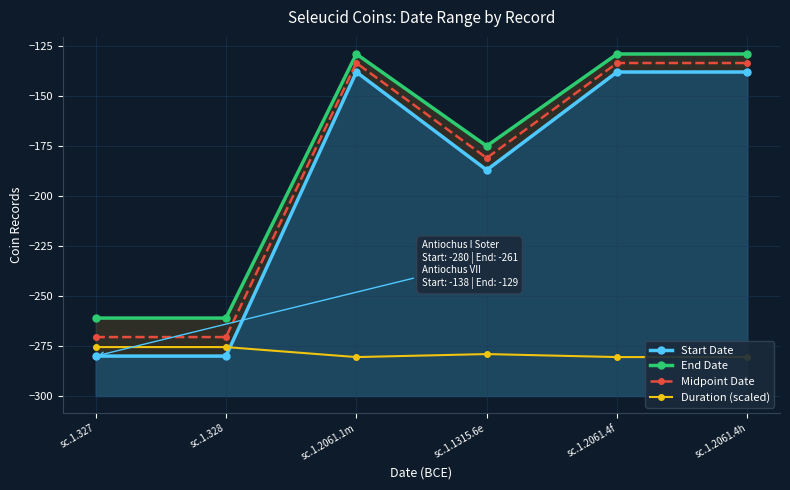

Count the number of categories in the chart.

6